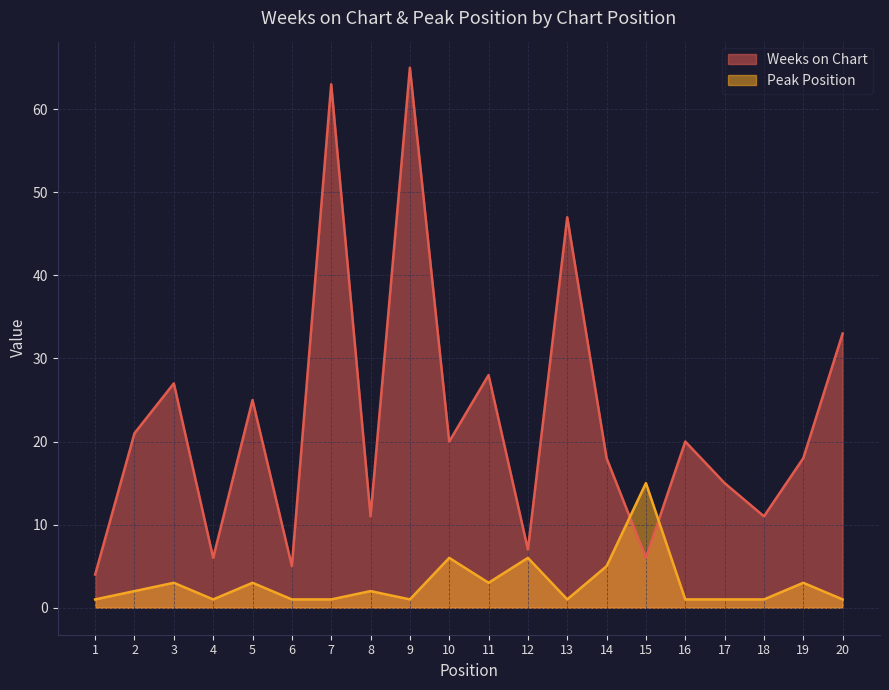

How many values in the Peak Position series exceed 2?

8